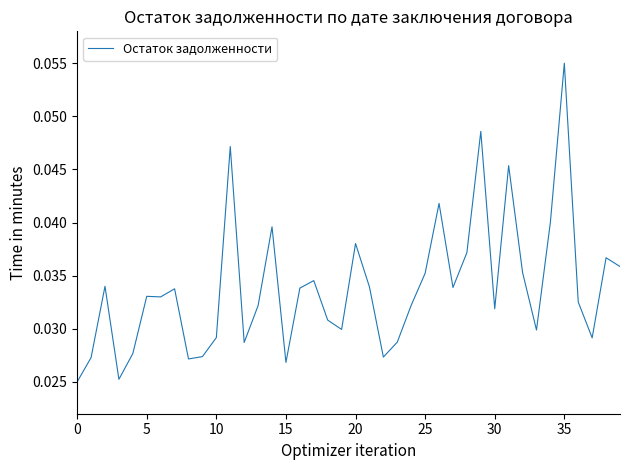

Does the chart display data point markers on the line(s)?

No